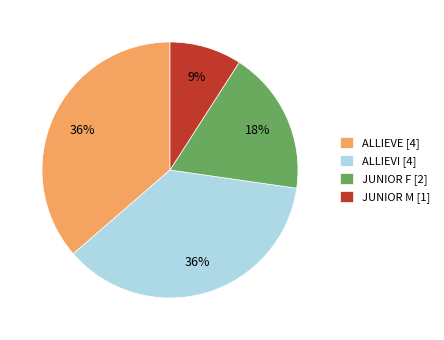

Is there any slice that represents more than half of the pie?

No